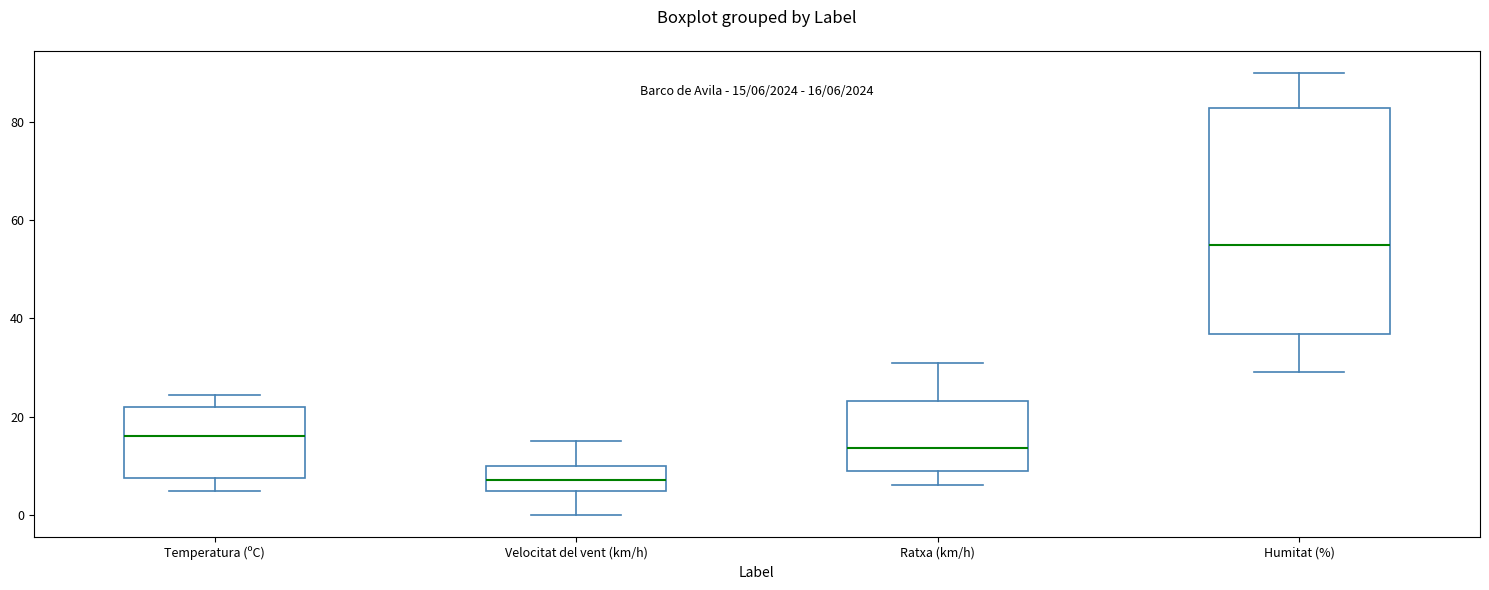

Which box is the tallest, from its lower edge to its upper edge?

Humitat (%)